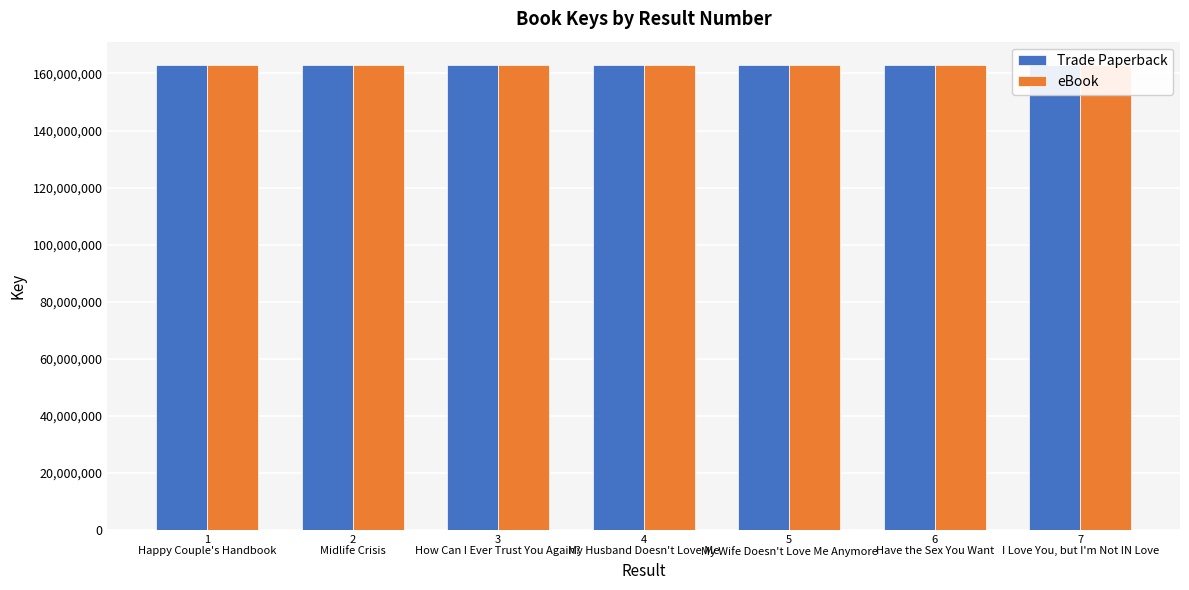

Reading left to right, transcribe all the data shown in this chart.

Trade Paperback: 1
Happy Couple's Handbook=162978165	2
Midlife Crisis=162978100	3
How Can I Ever Trust You Again?=162978133	4
My Husband Doesn't Love Me=162978357	5
My Wife Doesn't Love Me Anymore=162978293	6
Have the Sex You Want=162978261	7
I Love You, but I'm Not IN Love=162991045
eBook: 1
Happy Couple's Handbook=162978165	2
Midlife Crisis=162978100	3
How Can I Ever Trust You Again?=162978133	4
My Husband Doesn't Love Me=162978357	5
My Wife Doesn't Love Me Anymore=162978293	6
Have the Sex You Want=162978261	7
I Love You, but I'm Not IN Love=162991045